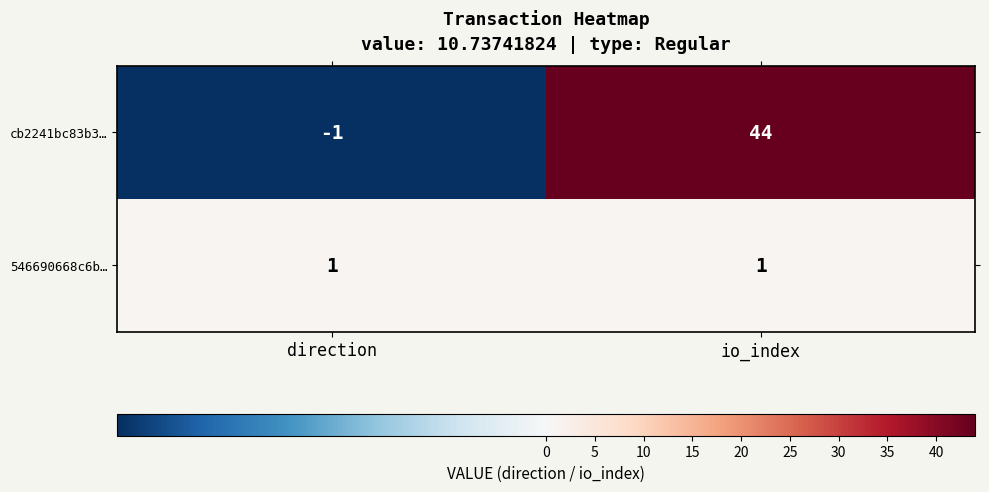

Between direction and io_index, which series saw the biggest shift?

cb2241bc83b3…